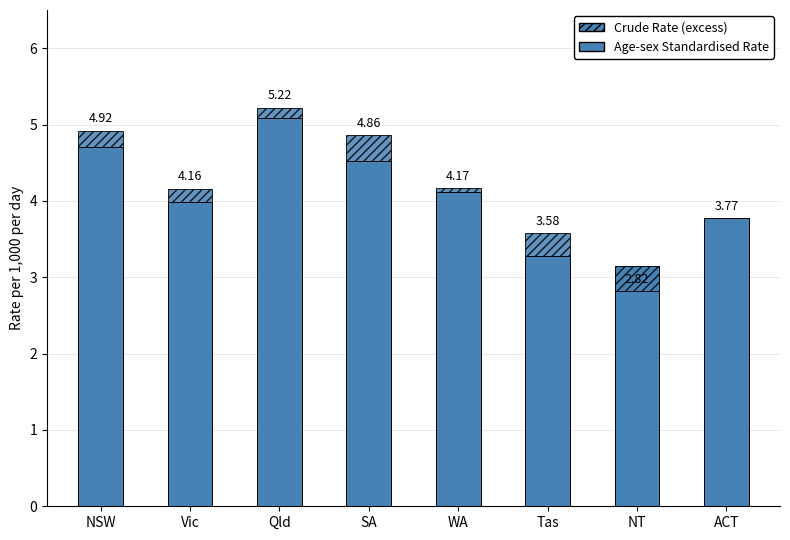

What is the total value across all series at Vic?

4.2